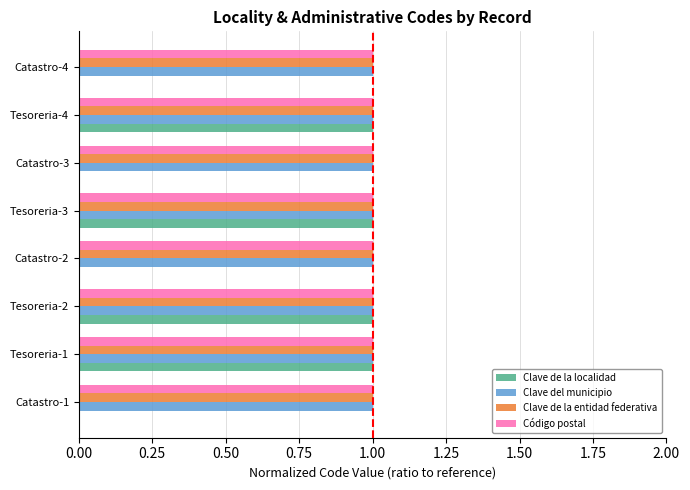

Is it true that Clave de la localidad equals 1.4 at Tesoreria-1?

False